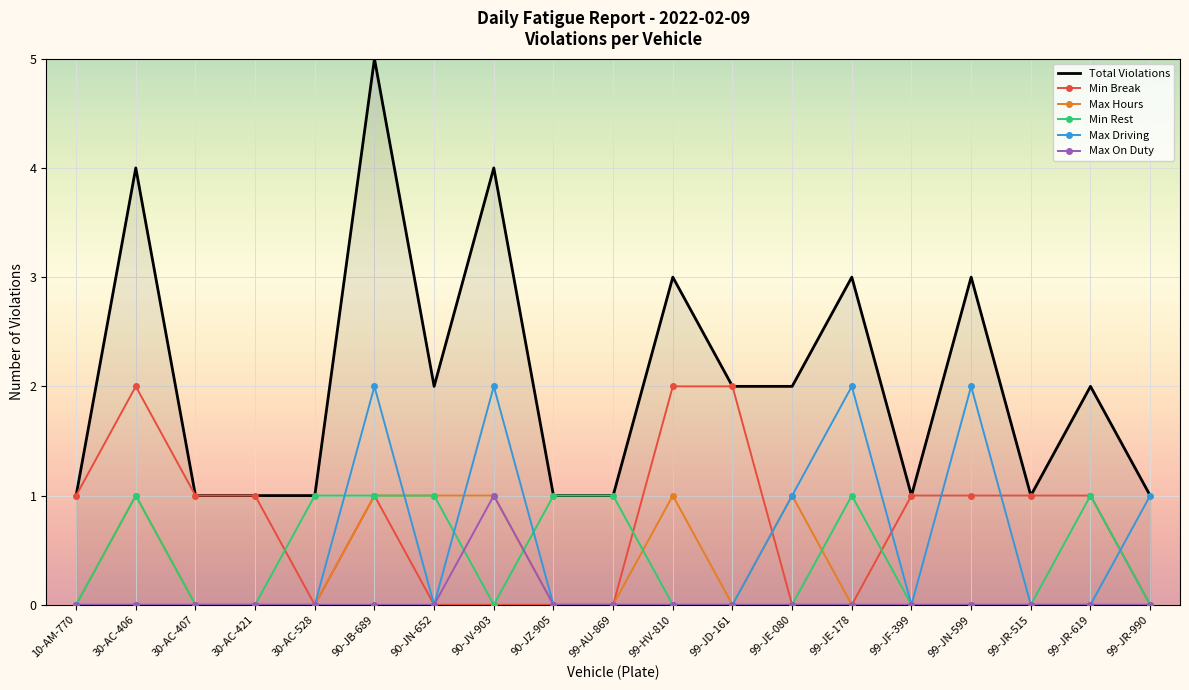

Which series has the largest total across all categories?

Total Violations